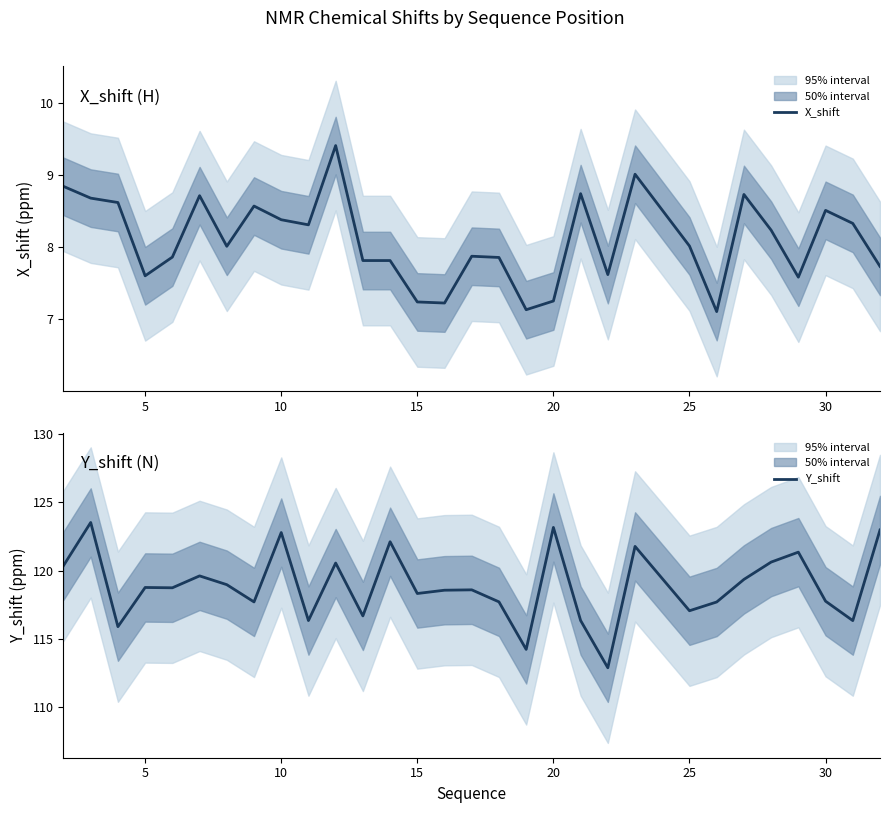

How many categories are shown in the chart?

30